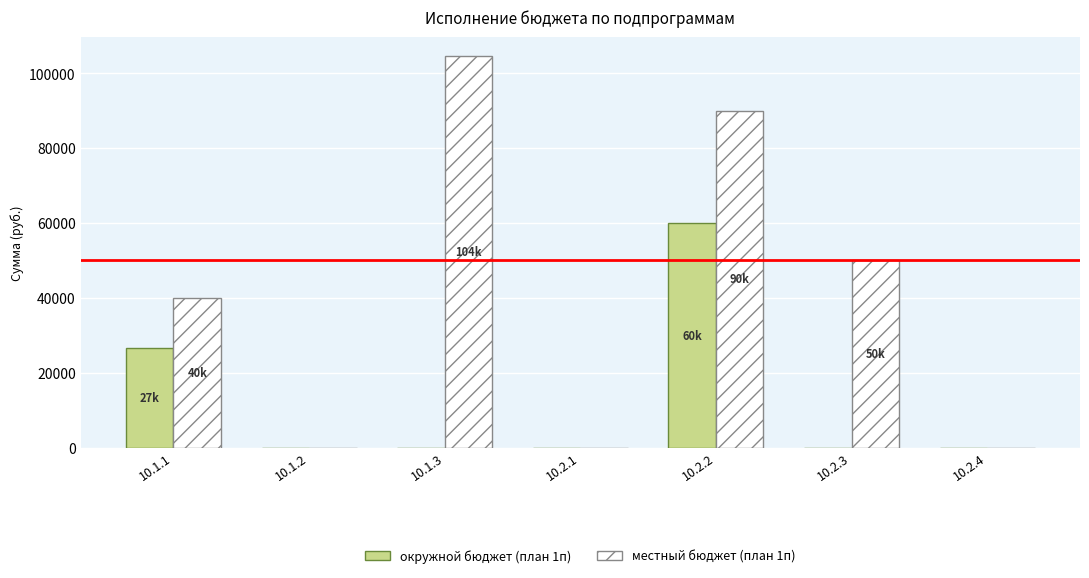

What are all the series names shown in the legend?

окружной бюджет (план 1п), местный бюджет (план 1п)